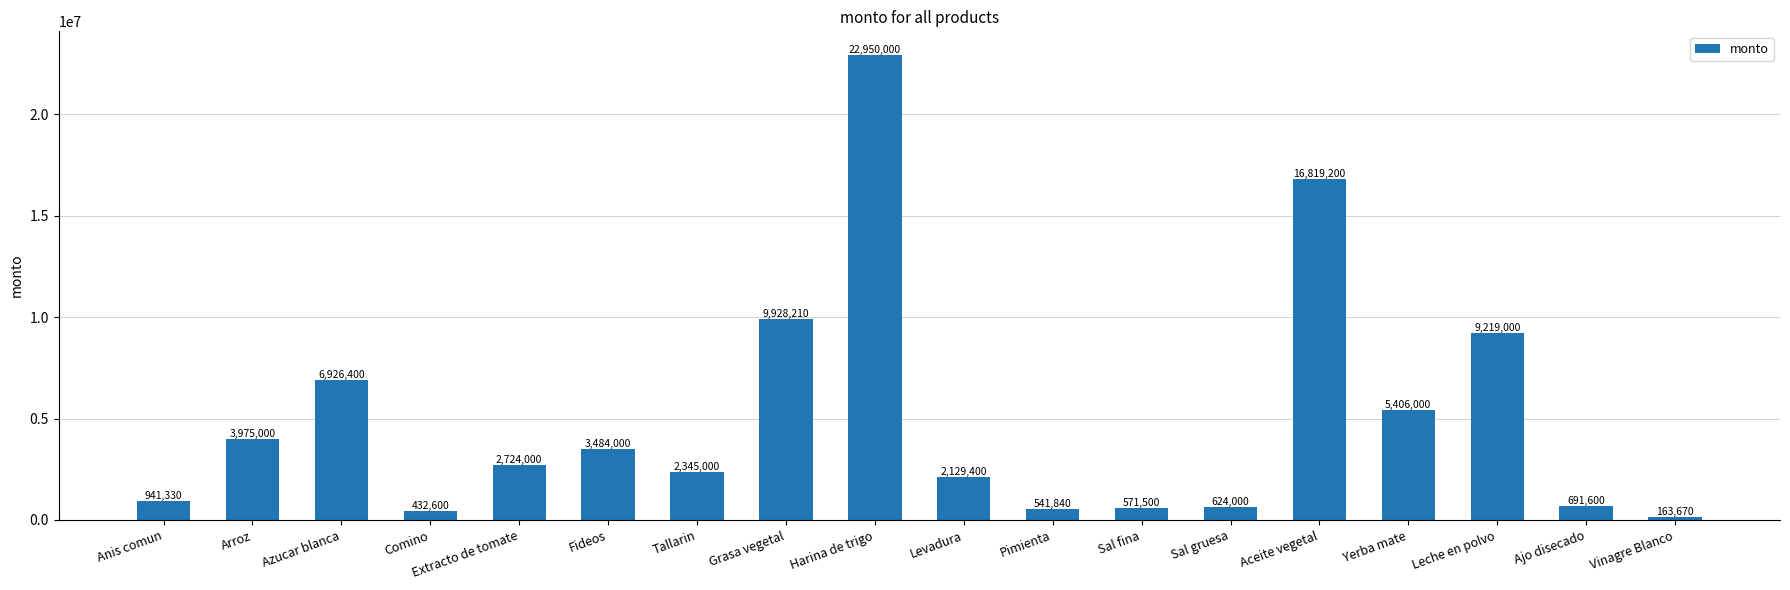

The value at Yerba mate is 8637449. True or false?

False